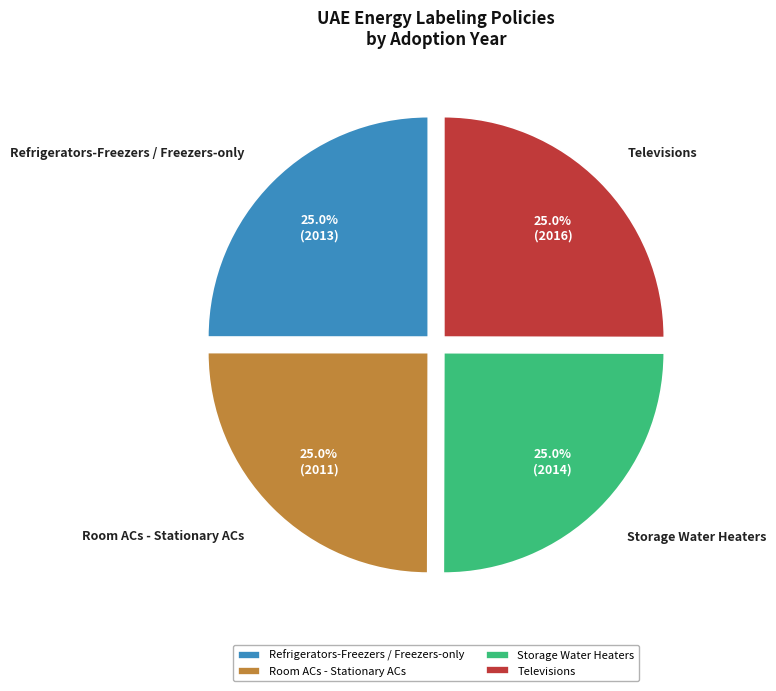

Is there a majority slice in this chart?

No